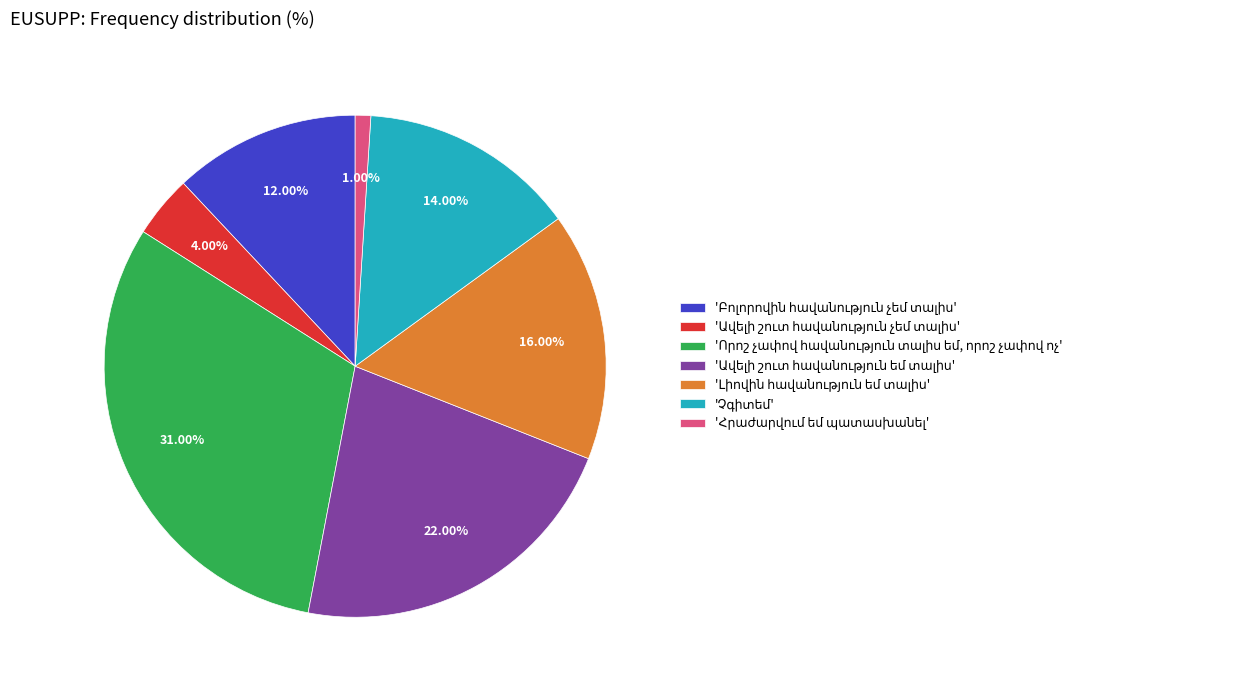

How many segments does this pie chart have?

7